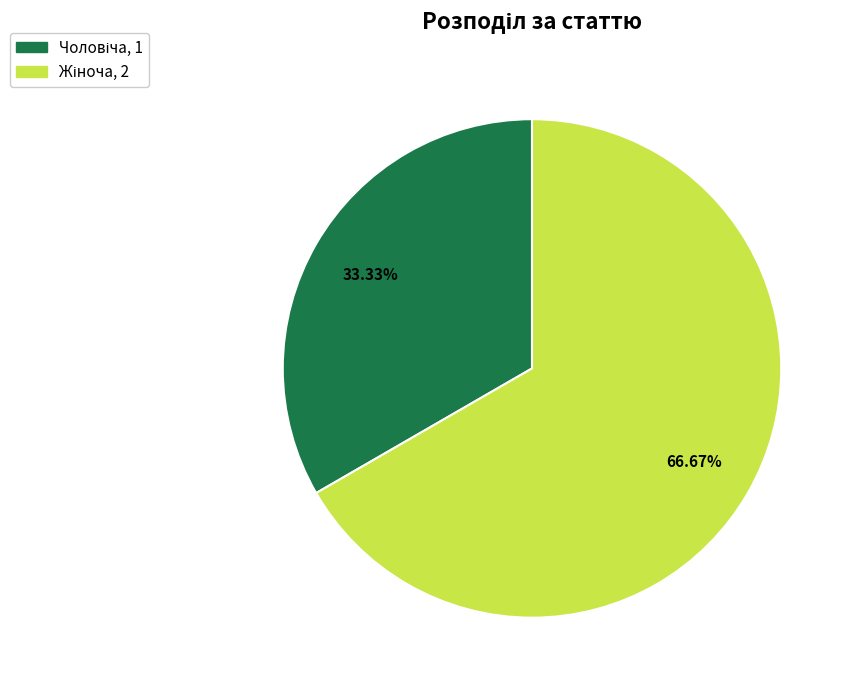

How many slices are in this pie chart?

2